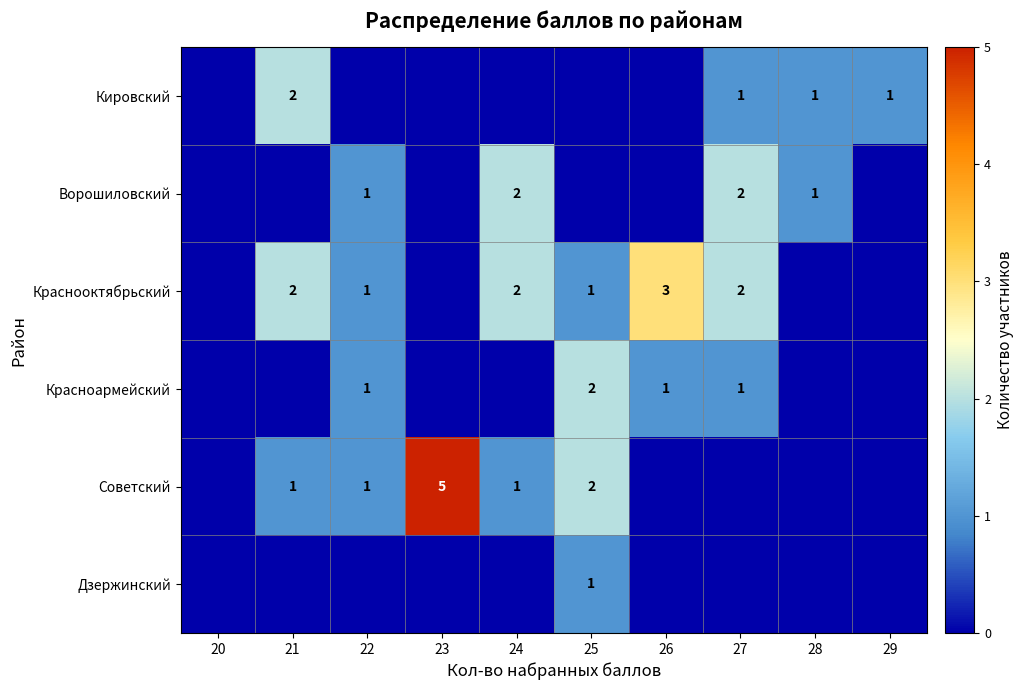

The Ворошиловский series shows 0 at 24. True or false?

False